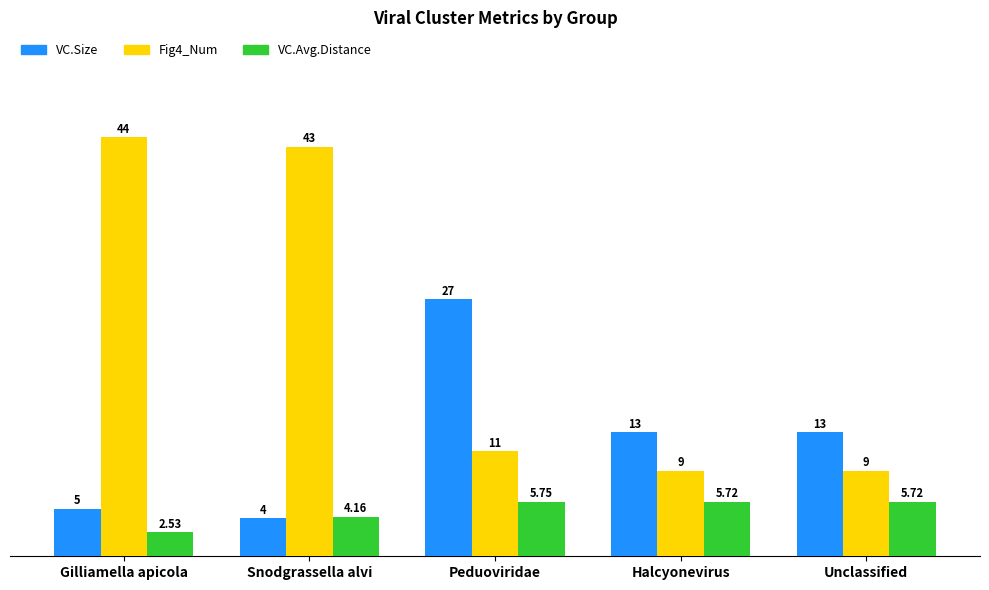

What are all the series names shown in the legend?

VC.Size, Fig4_Num, VC.Avg.Distance